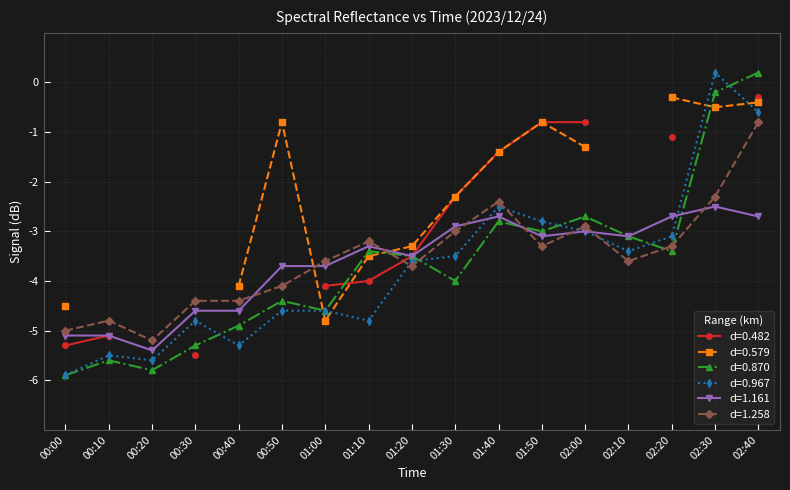

Which series ends up on top after the final intersection of 1.161 and 0.870?

0.870